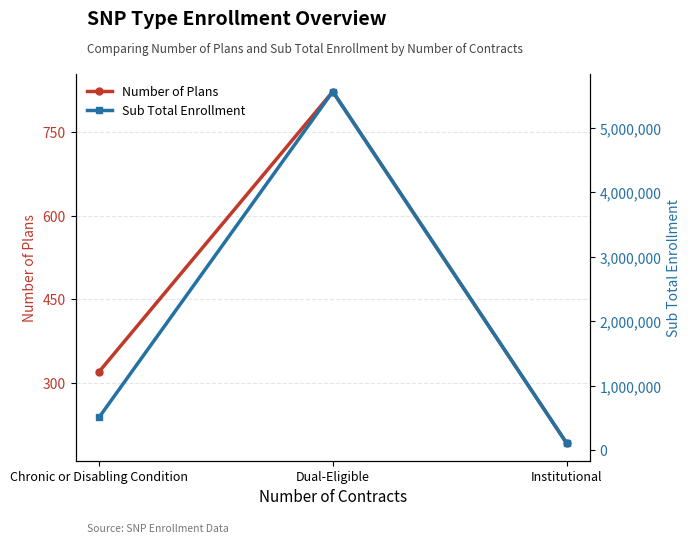

Rank the series by their maximum value, from highest to lowest.

Sub Total Enrollment, Number of Plans